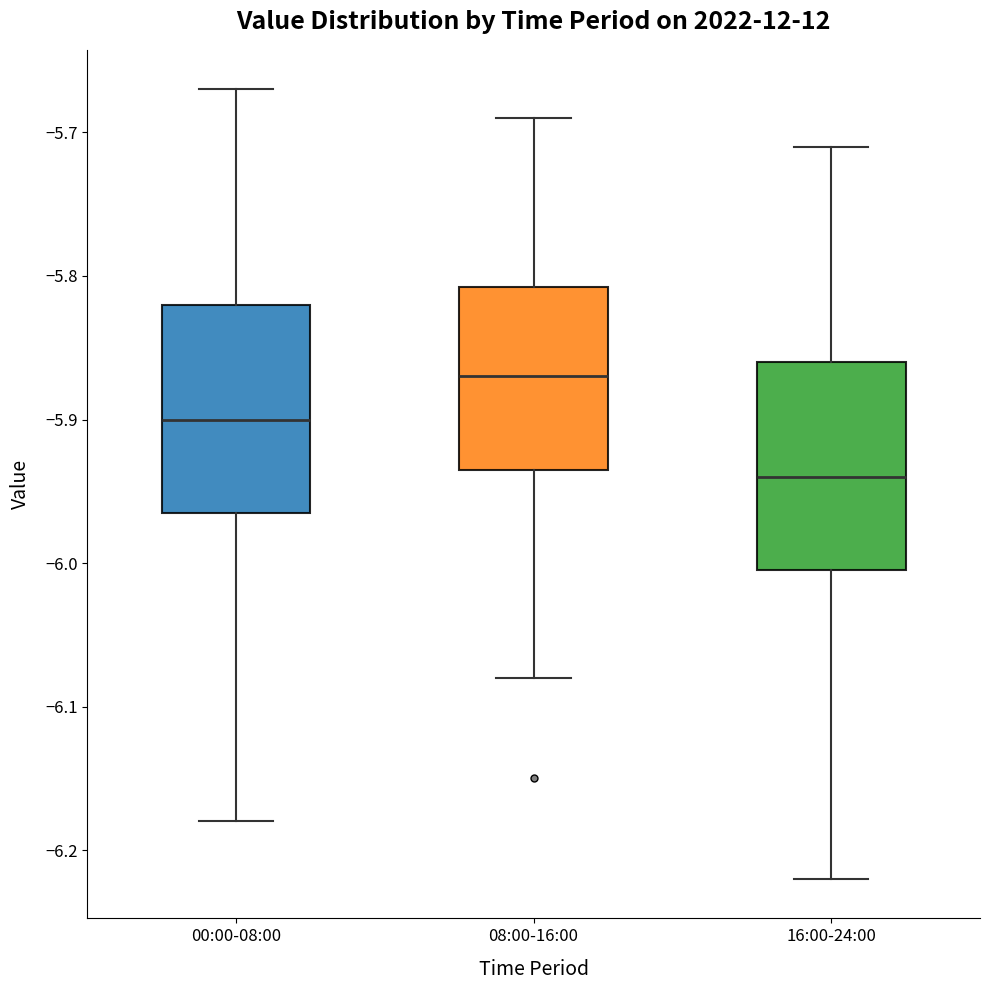

Where does the lower whisker of the box for 16:00-24:00 end on the y-axis? The values are not printed on the chart, so give them approximately, as read against the axis.

-6.22